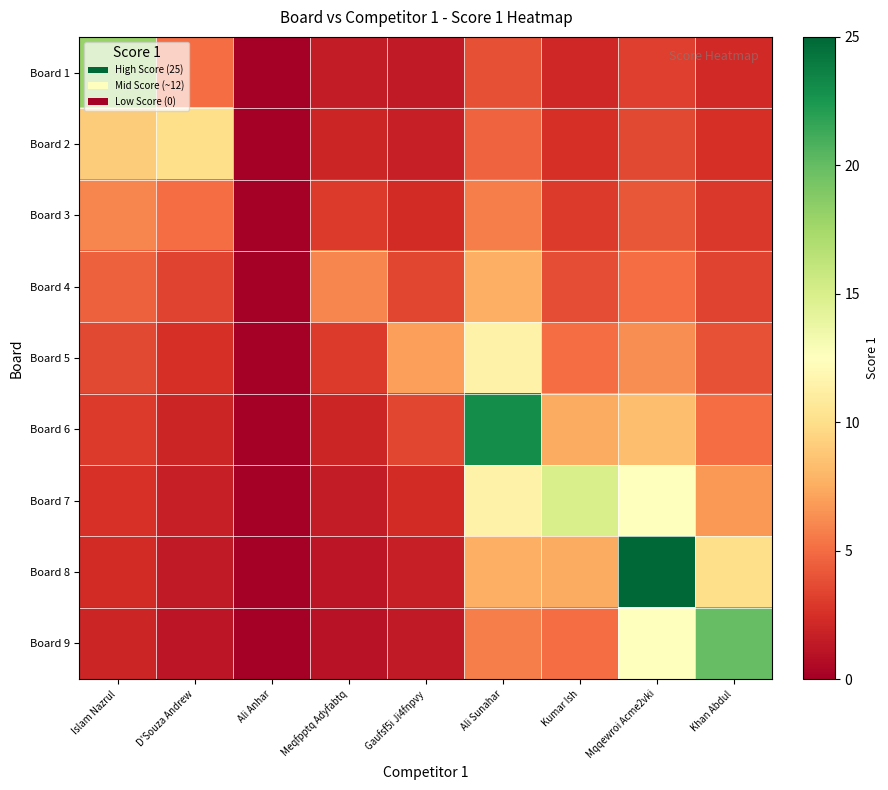

Which has a higher value, Meqfpptq Adyfabtq or Ali Sunahar?

Ali Sunahar